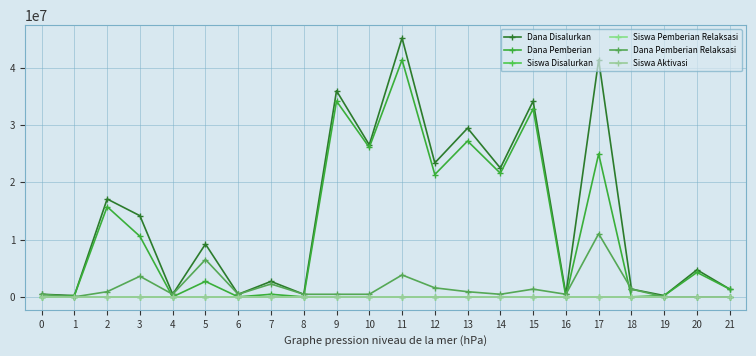

In Siswa Disalurkan, how many points are higher than both neighbors (excluding endpoints)?

9